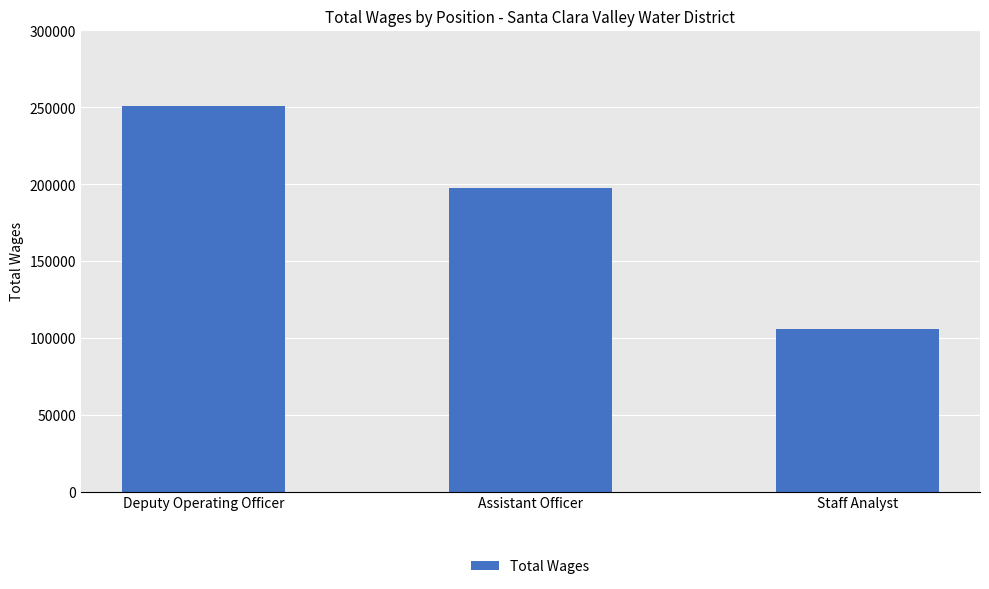

Reading left to right, transcribe all the data shown in this chart.

250634	197648	105863